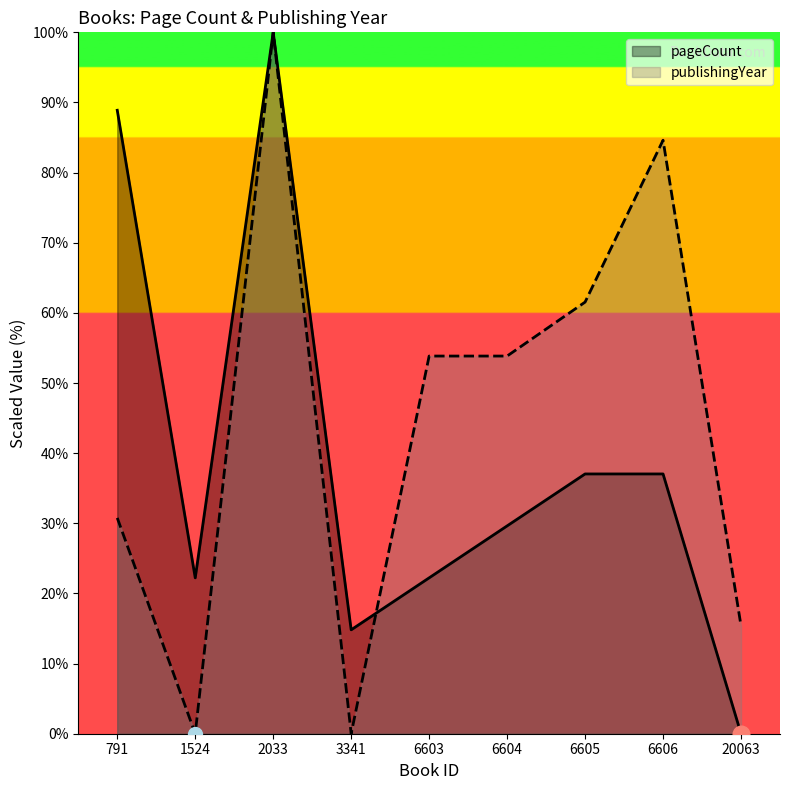

Reading left to right, transcribe all the data shown in this chart.

pageCount: 88.9	22.2	100.0	14.8	22.2	29.6	37.0	37.0	0.0
publishingYear: 30.8	0.0	100.0	0.0	53.8	53.8	61.5	84.6	15.4